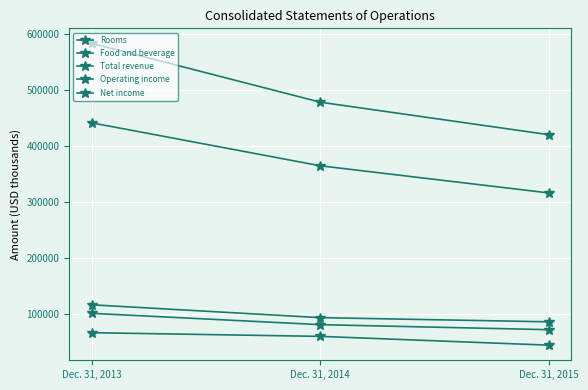

What is the highest value of the Operating income series?

101959